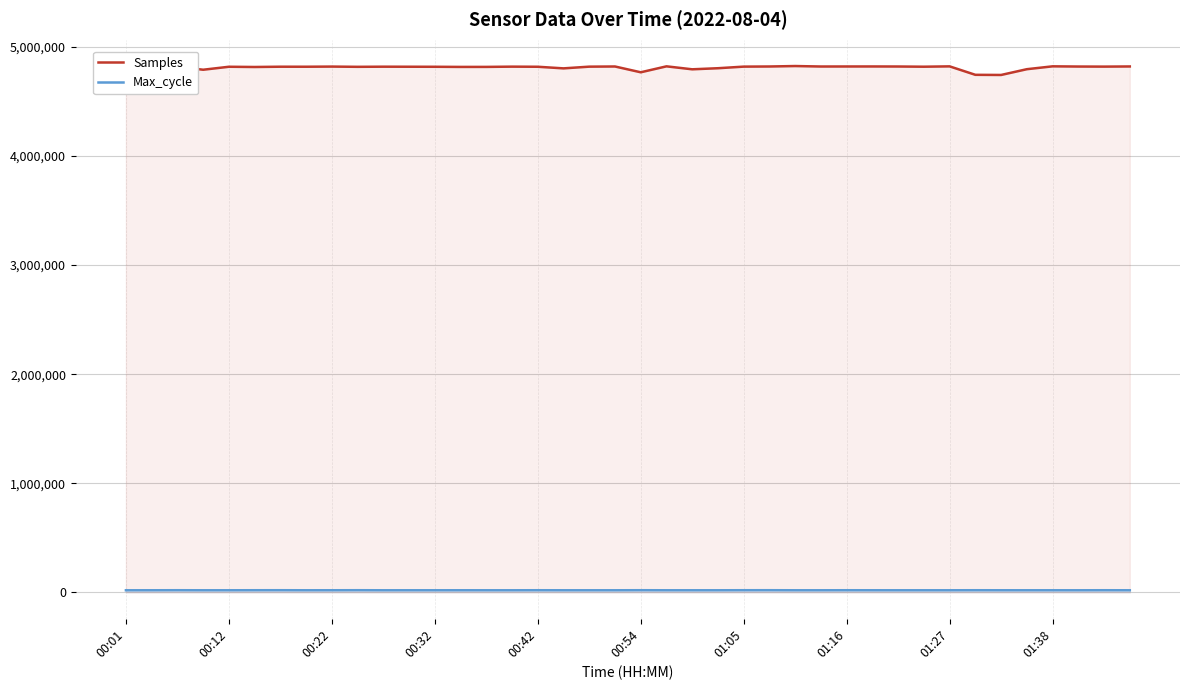

What value does the Max_cycle series have at 01:38, to the nearest 10?

20120